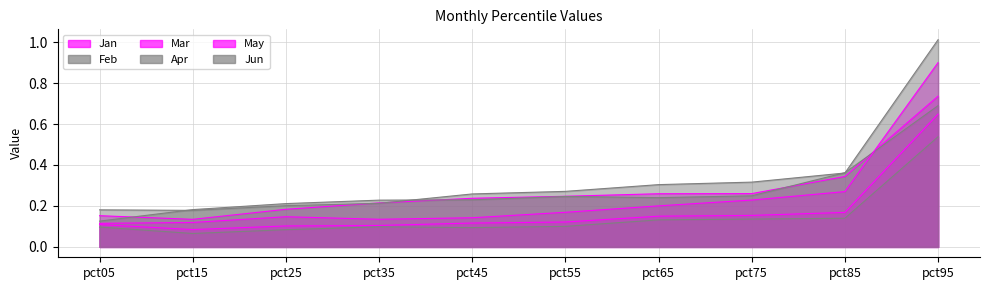

In Jun, how many points are lower than both neighbors (excluding endpoints)?

1